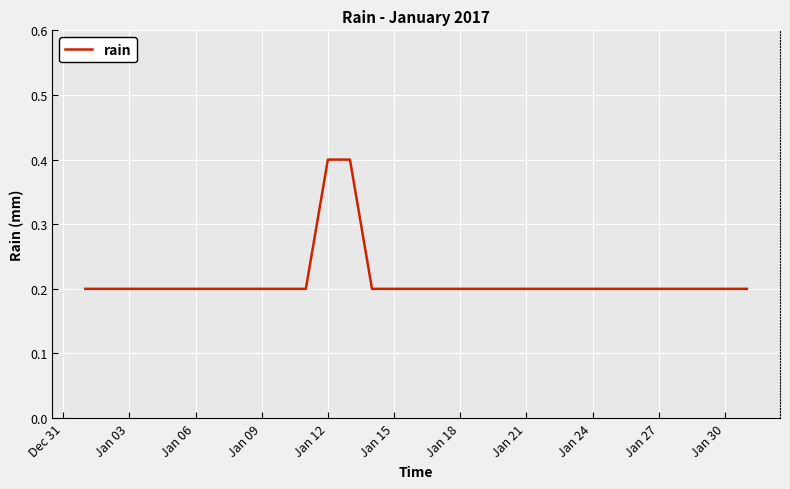

What is the maximum value shown in the chart?

0.4